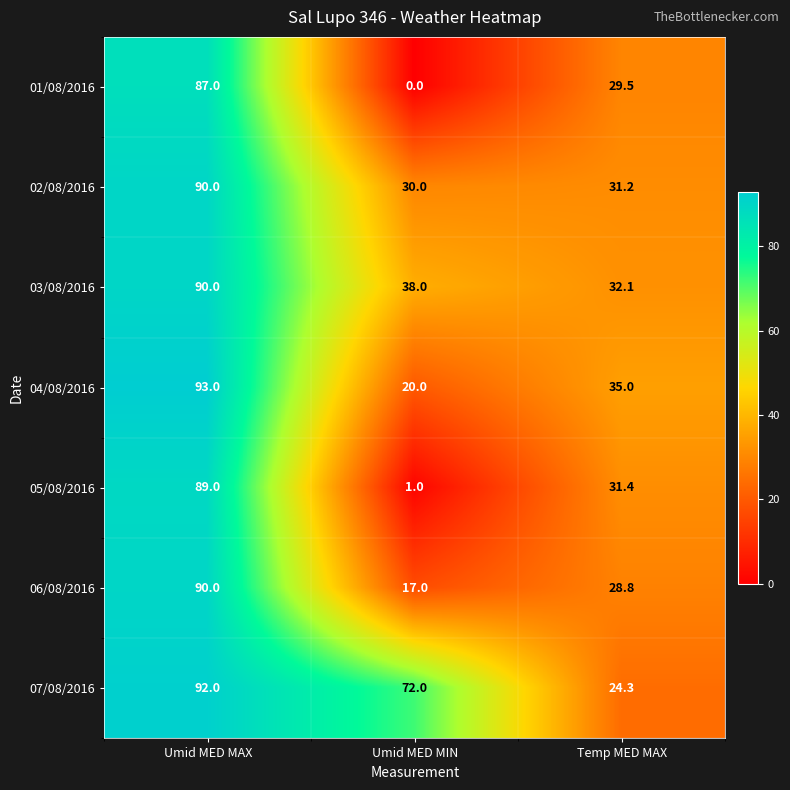

How many series are shown in this chart?

7